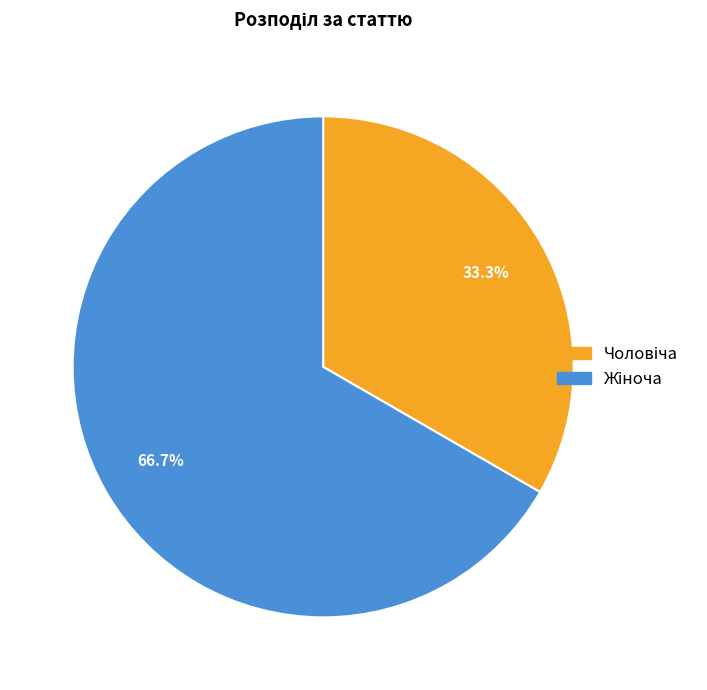

Is there a majority slice in this chart?

Yes